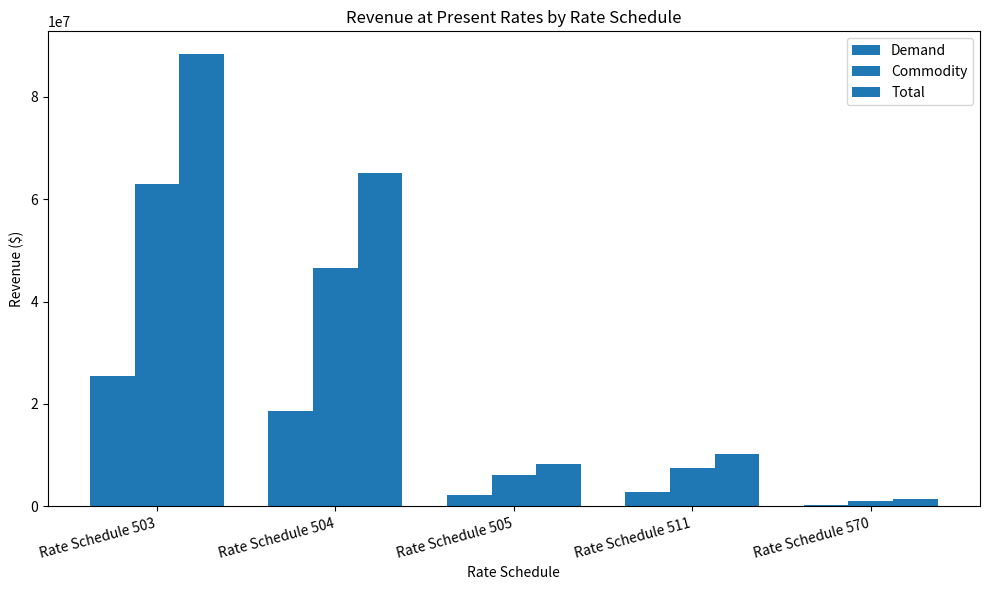

Count the number of categories in the chart.

5